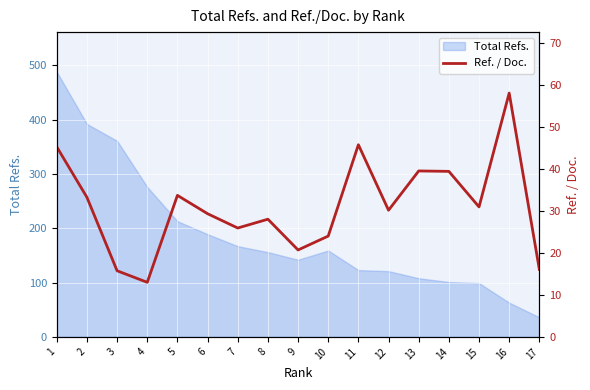

Rank the categories by value from lowest to highest.

4, 3, 17, 9, 10, 7, 8, 6, 12, 15, 2, 5, 14, 13, 1, 11, 16